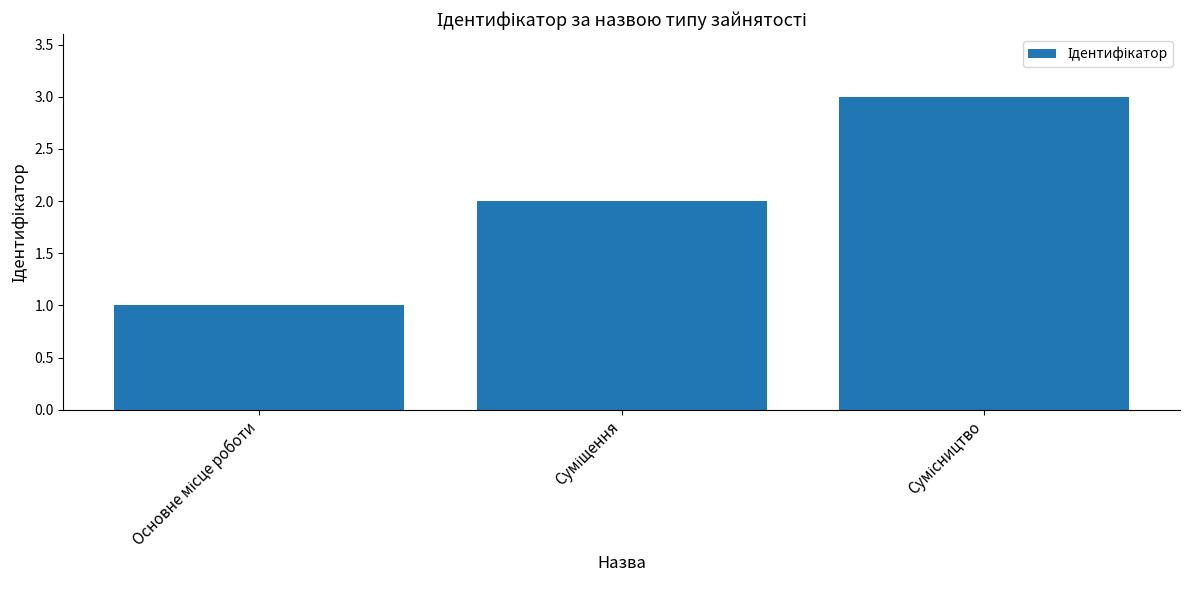

What is the greatest value displayed?

3